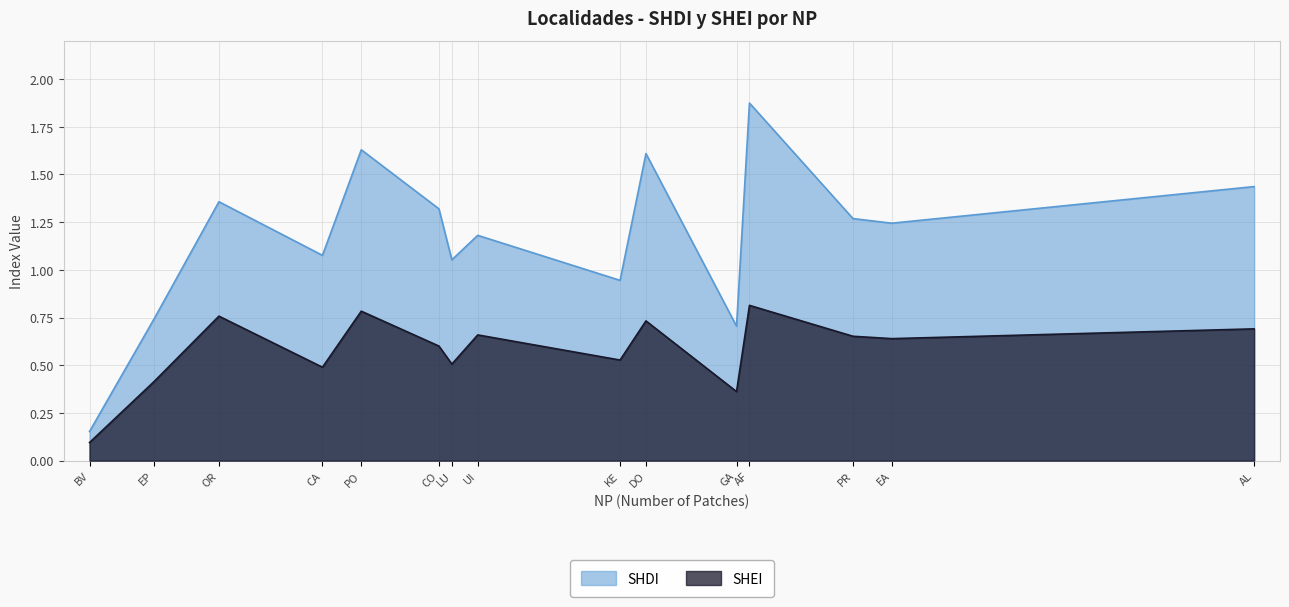

Between UI and BV, which is larger?

UI